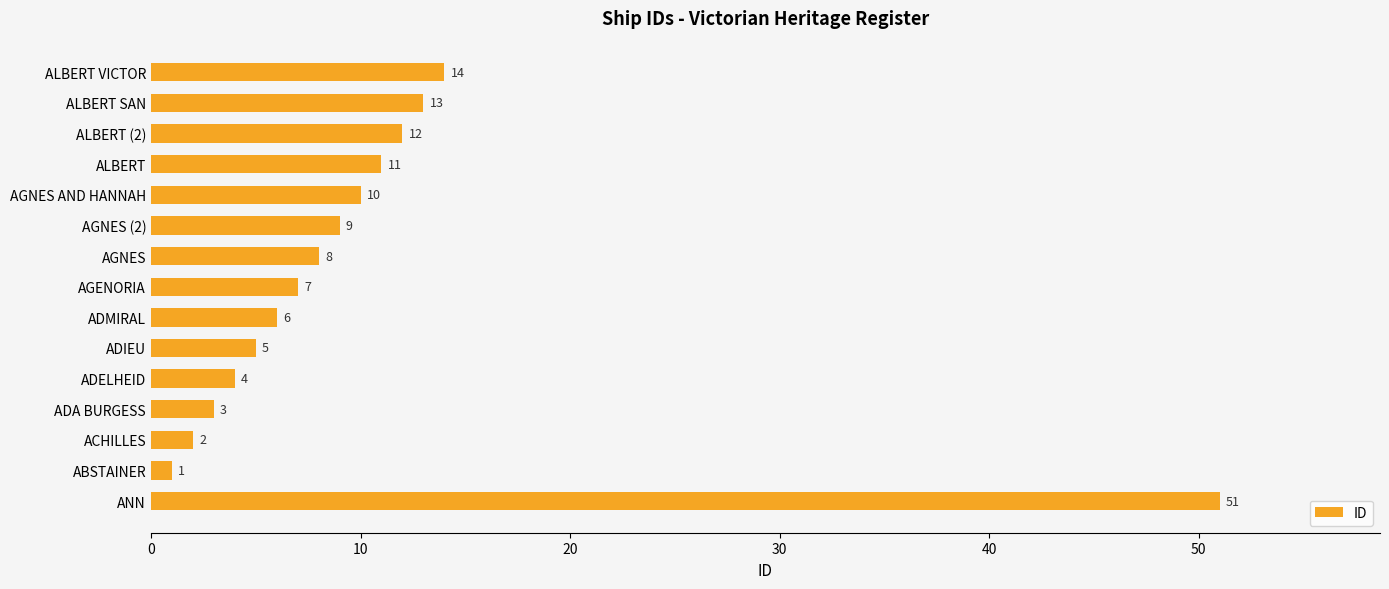

How many bars are there in total?

15